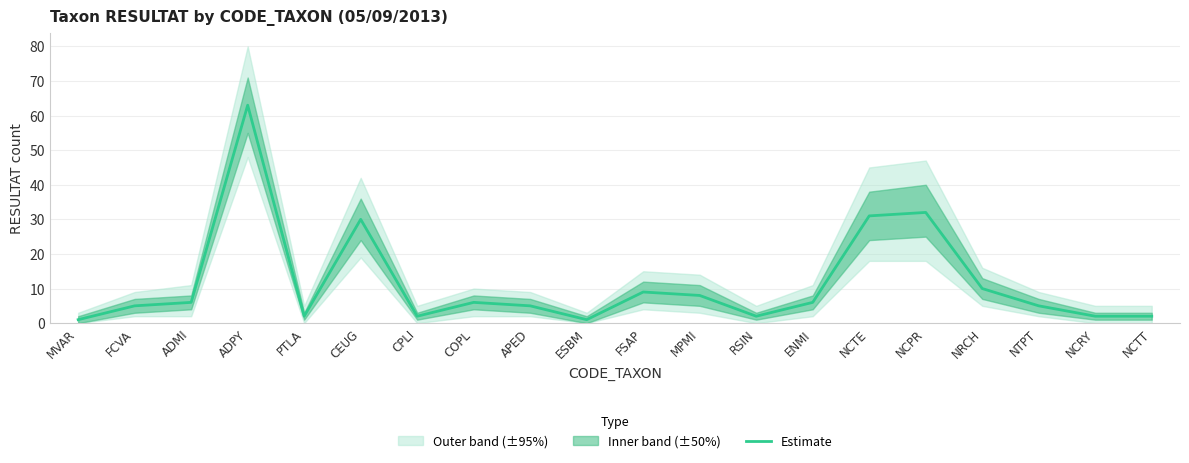

What position from the left is FCVA?

2